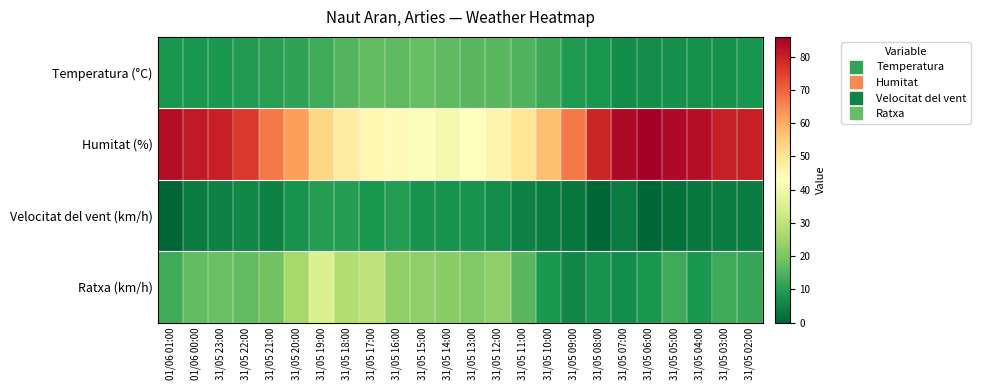

What is the total value across all series at 31/05 22:00?

108.5